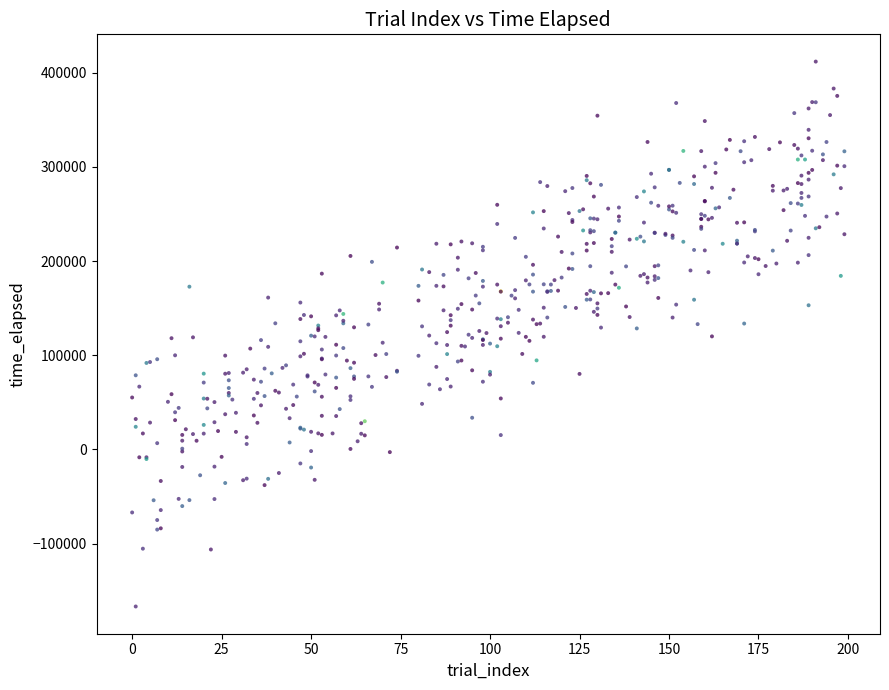

What is the range of X values (max minus min)?

199.0